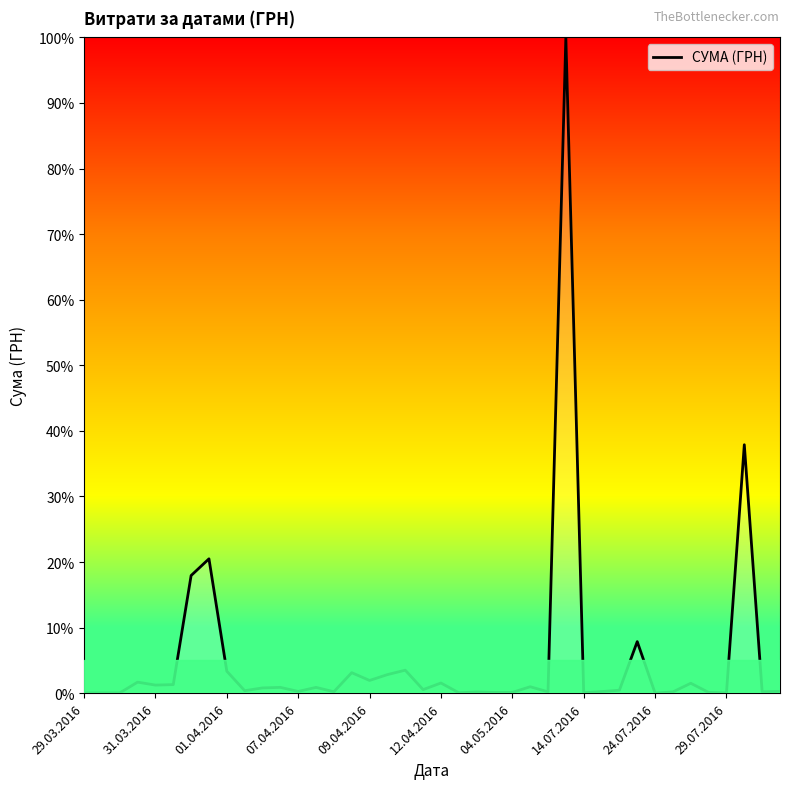

What is the difference between the maximum and minimum values?

100.0